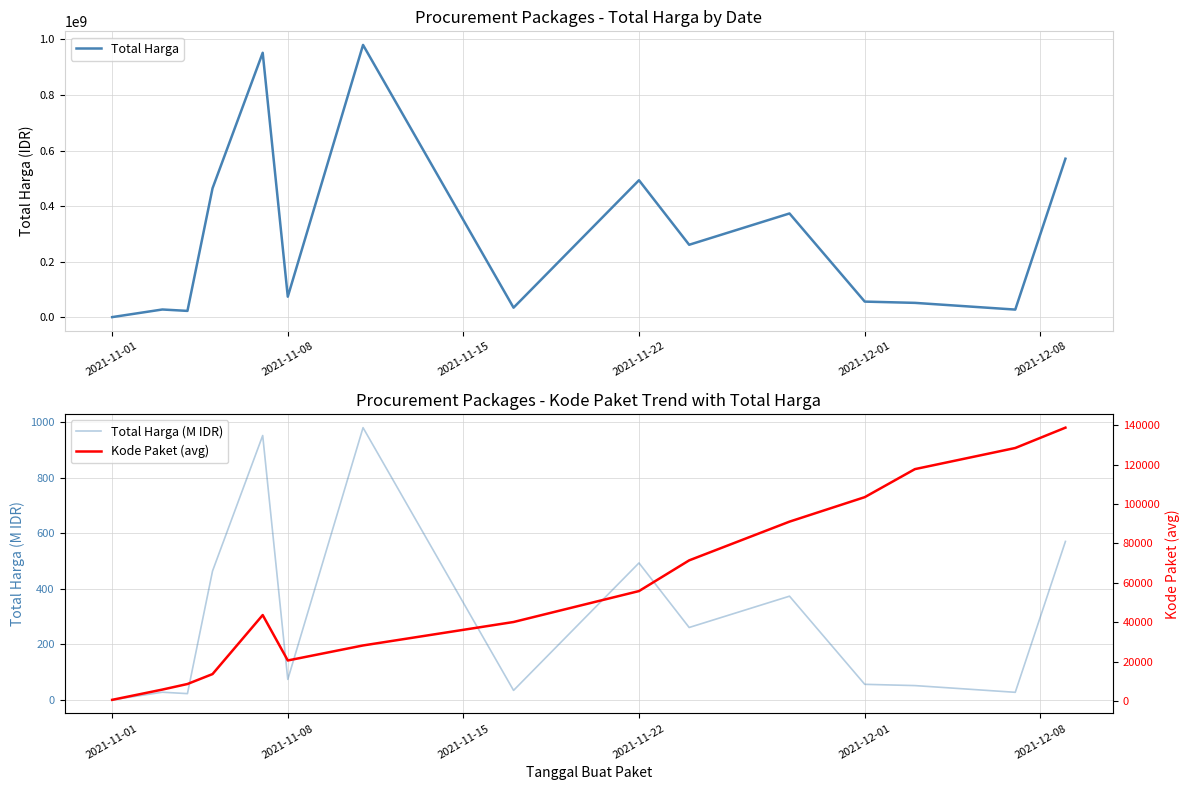

What is the difference between the maximum and minimum values in the Total Harga series?

979638359.8